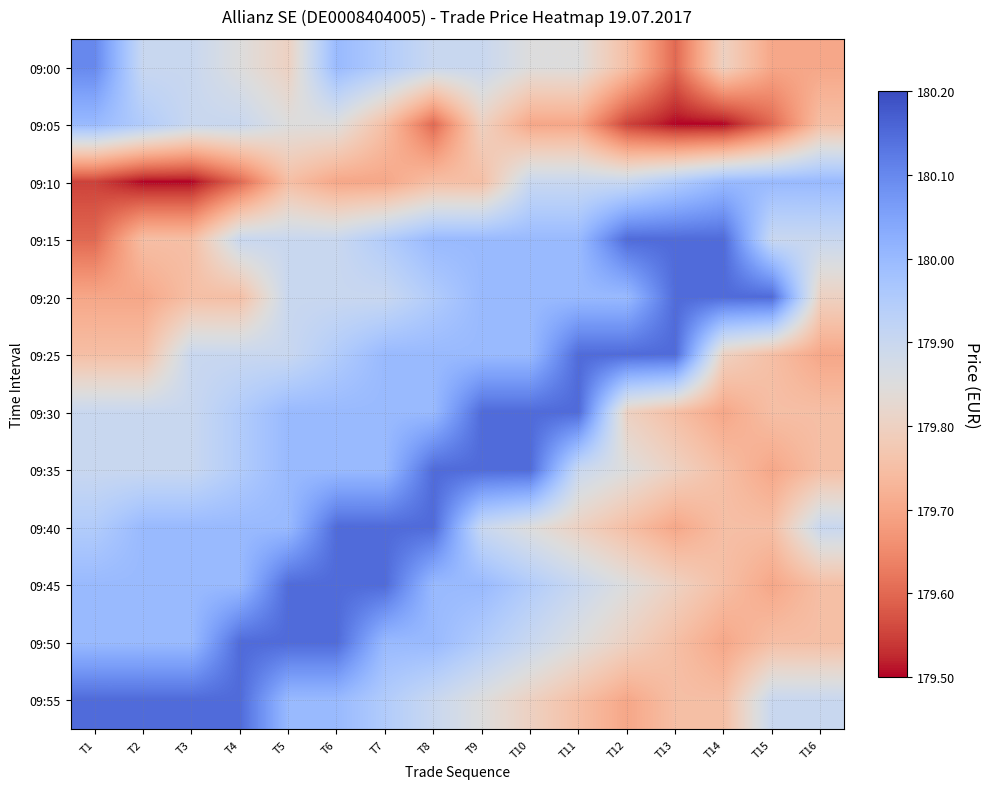

At how many categories does at least one series exceed 179?

16